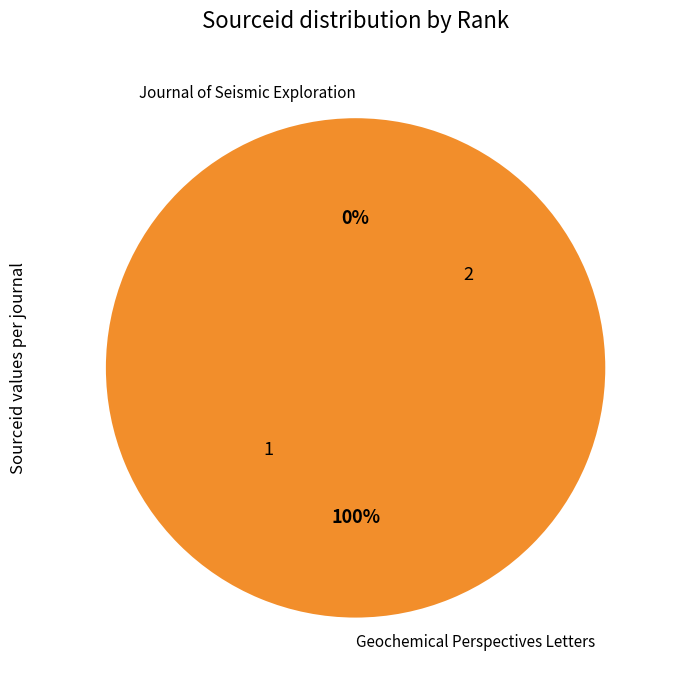

Which category has the biggest portion of the pie?

Geochemical Perspectives Letters